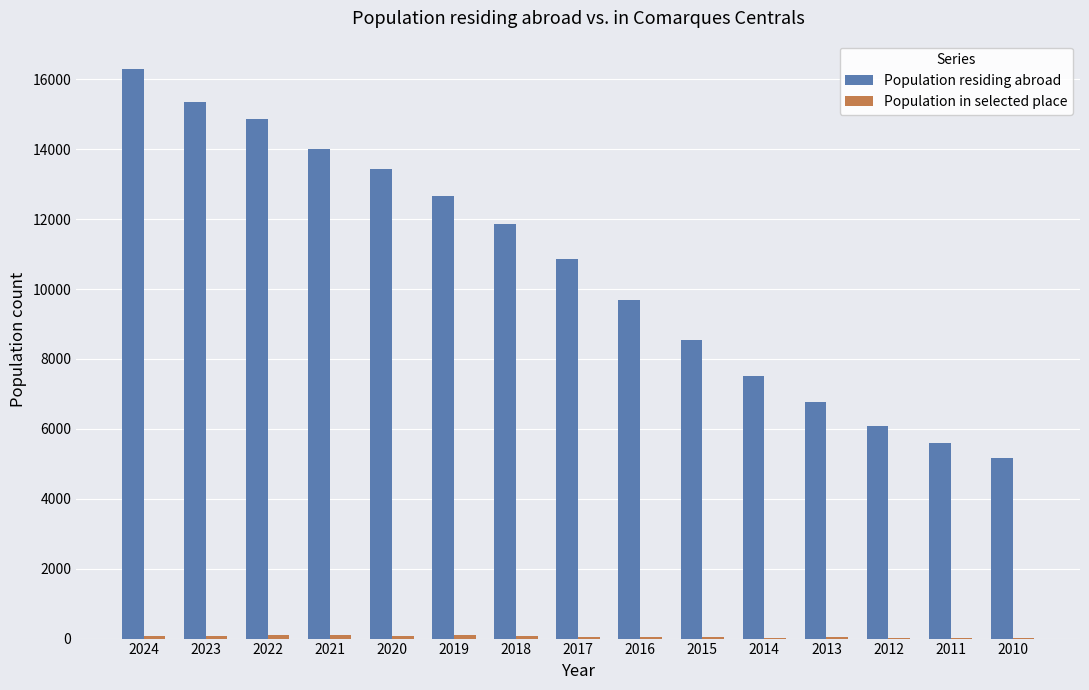

At which category is the sum across all series the highest?

2024